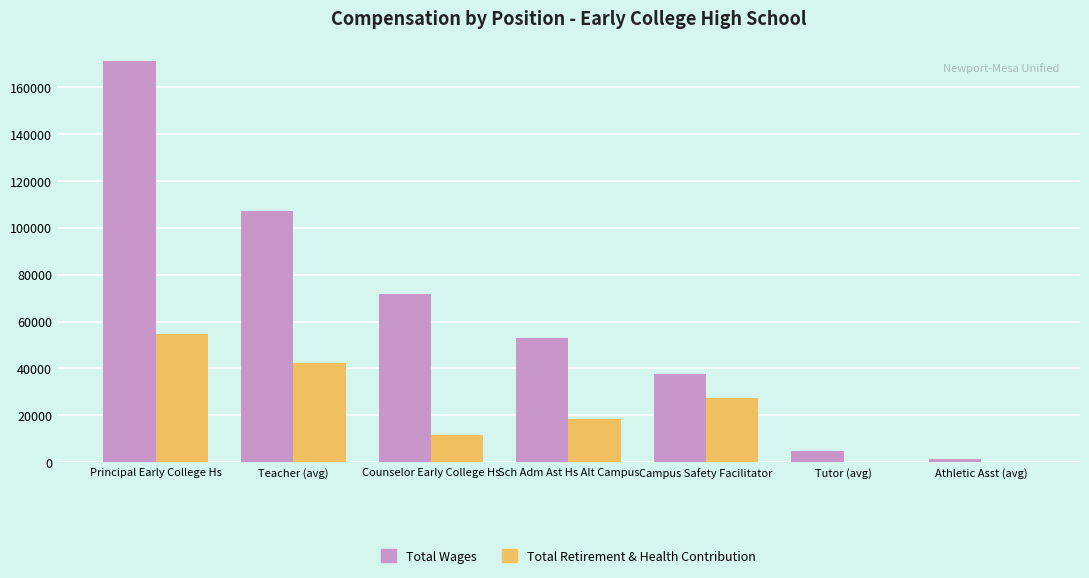

Which series has the largest total across all categories?

Total Wages